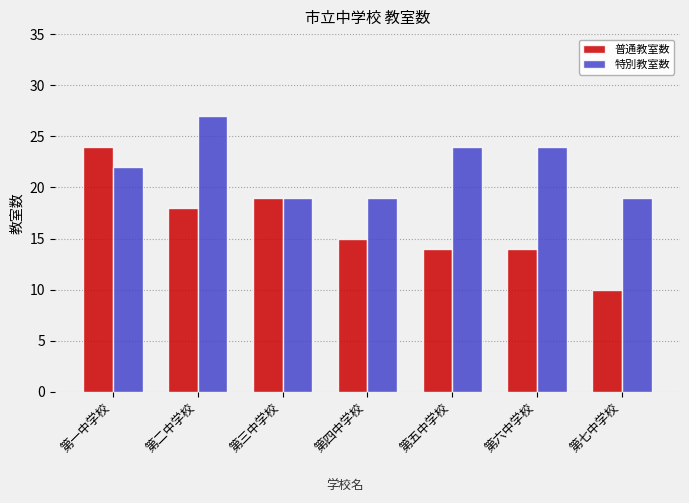

True or false: 普通教室数 has a value of 19 at 第三中学校.

True